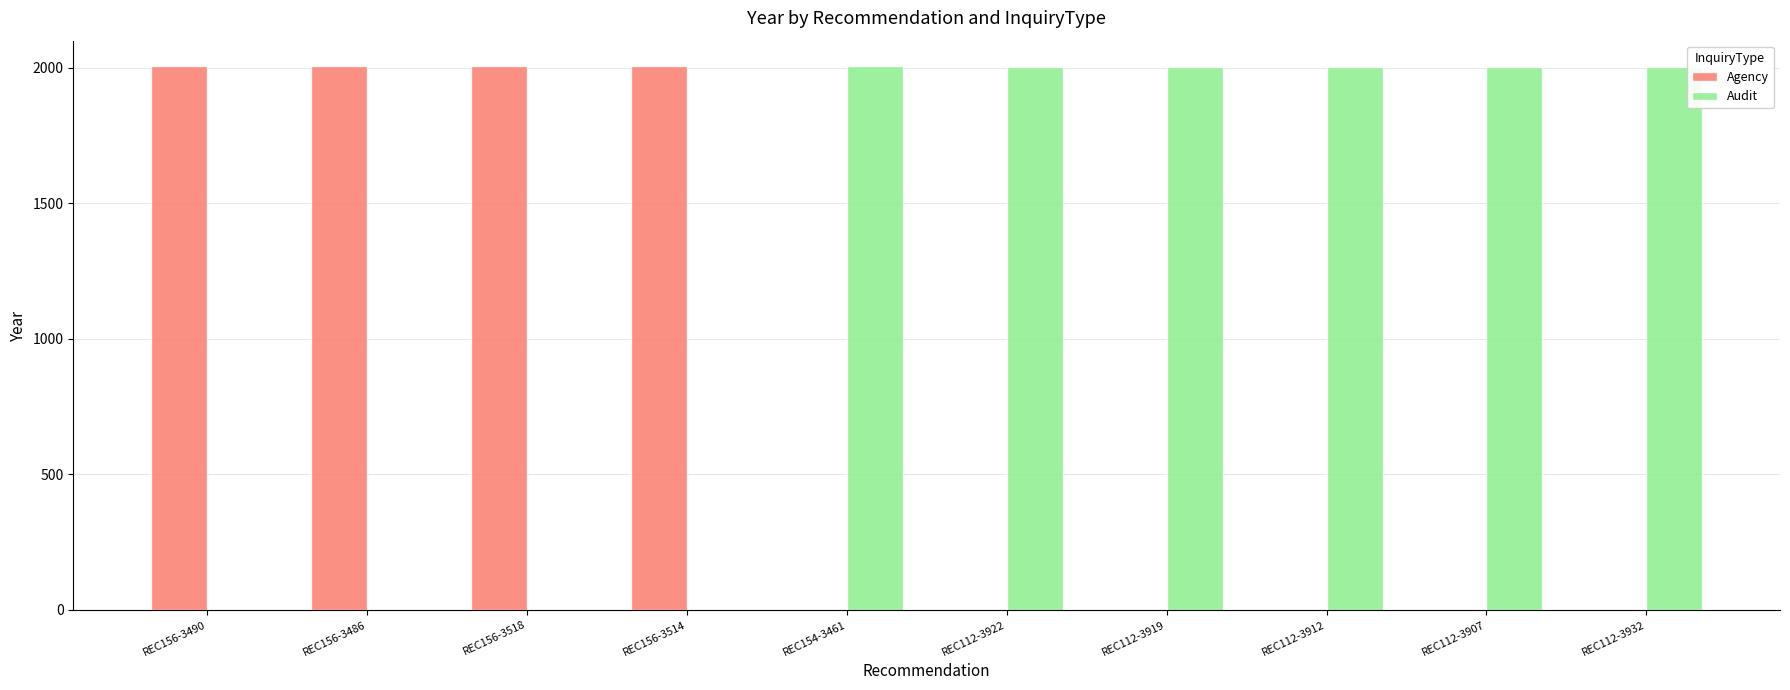

How many categories are shown in the chart?

10